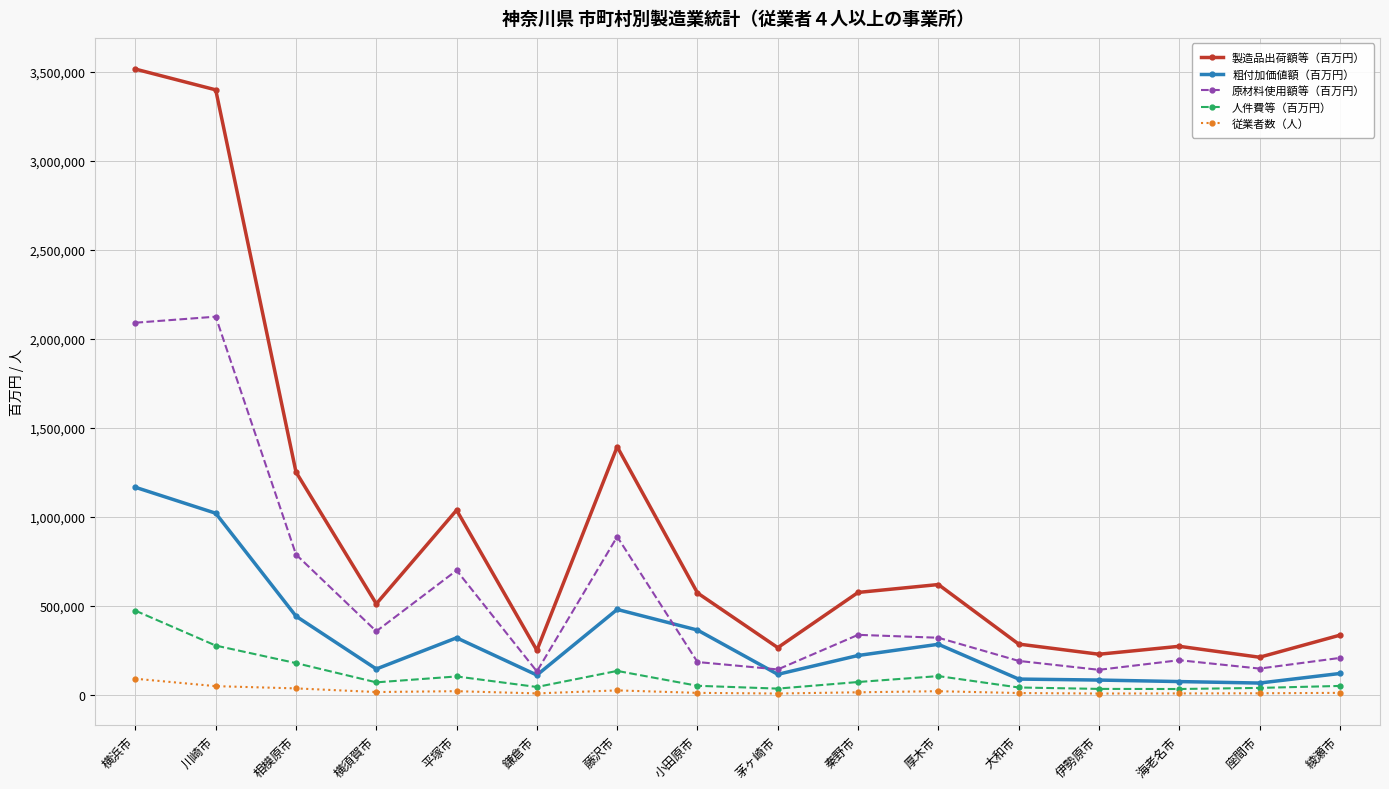

What is the maximum value shown in the chart?

3516454